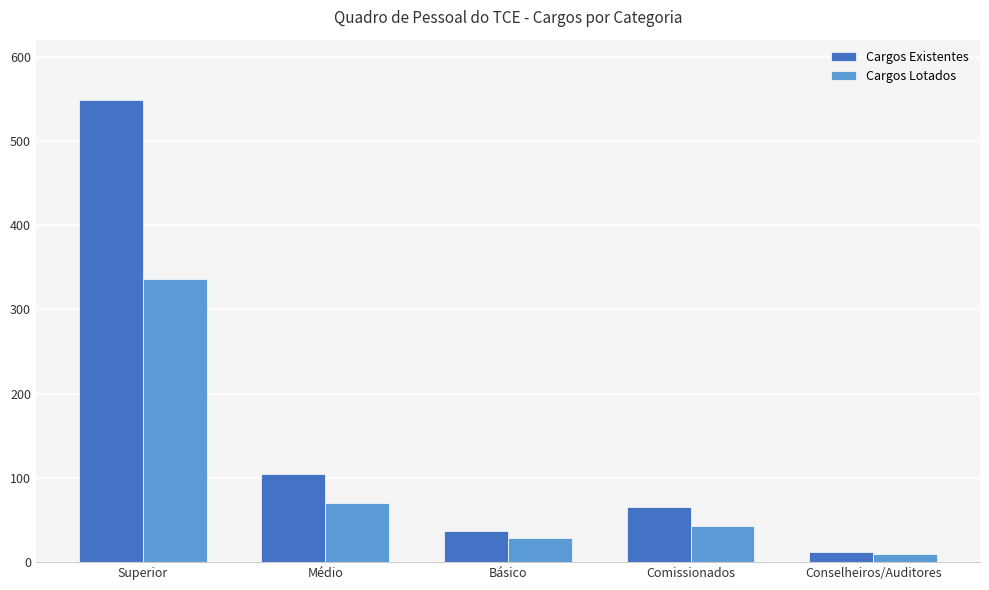

At how many categories does at least one series exceed 101?

2